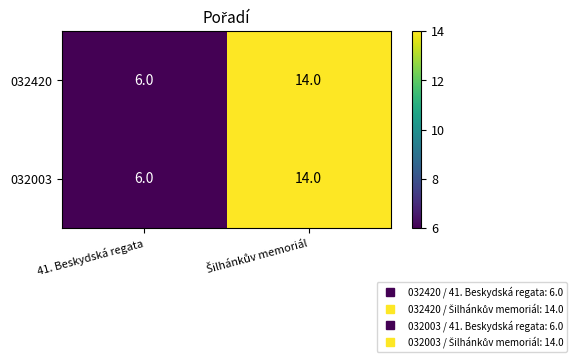

At how many categories does at least one series exceed 8?

1